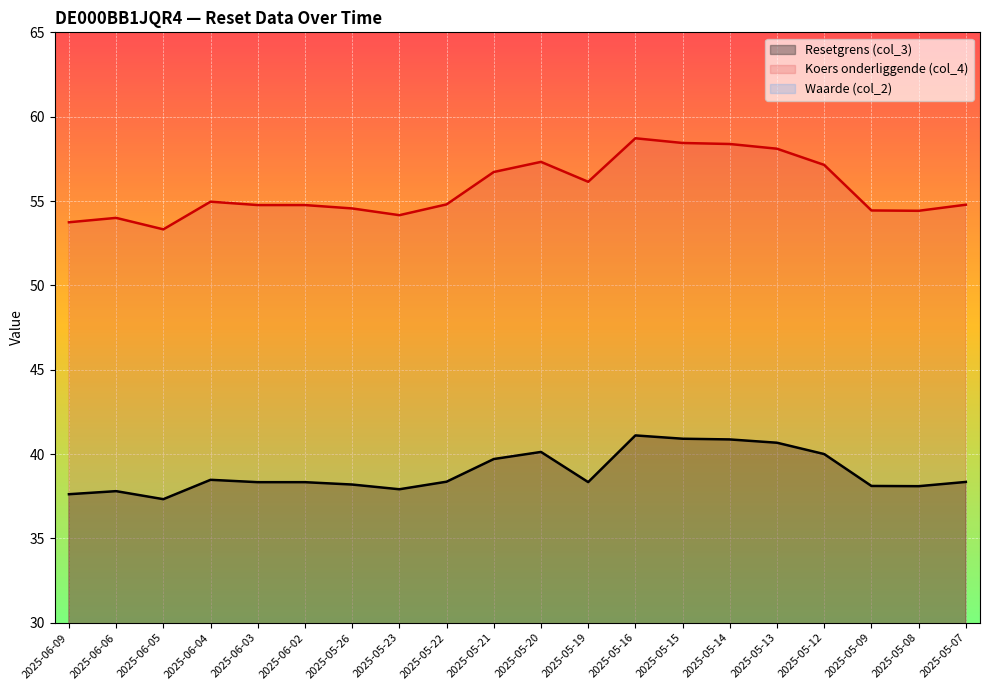

The value of Waarde (col_2) at 2025-05-08 is 3.8. True or false?

True